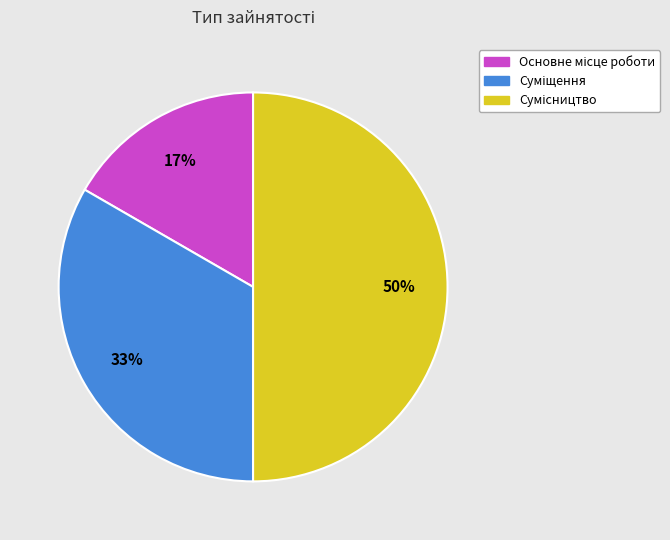

To the nearest percent, what is the difference between the largest and smallest slice percentages?

33%